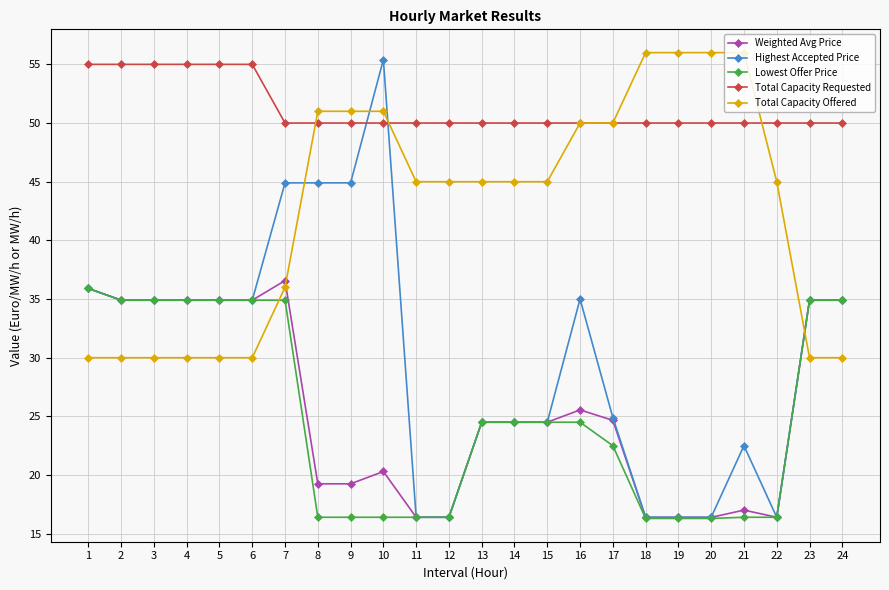

After their last crossing, which series has the higher values: Lowest Offer Price or Total Capacity Offered?

Lowest Offer Price